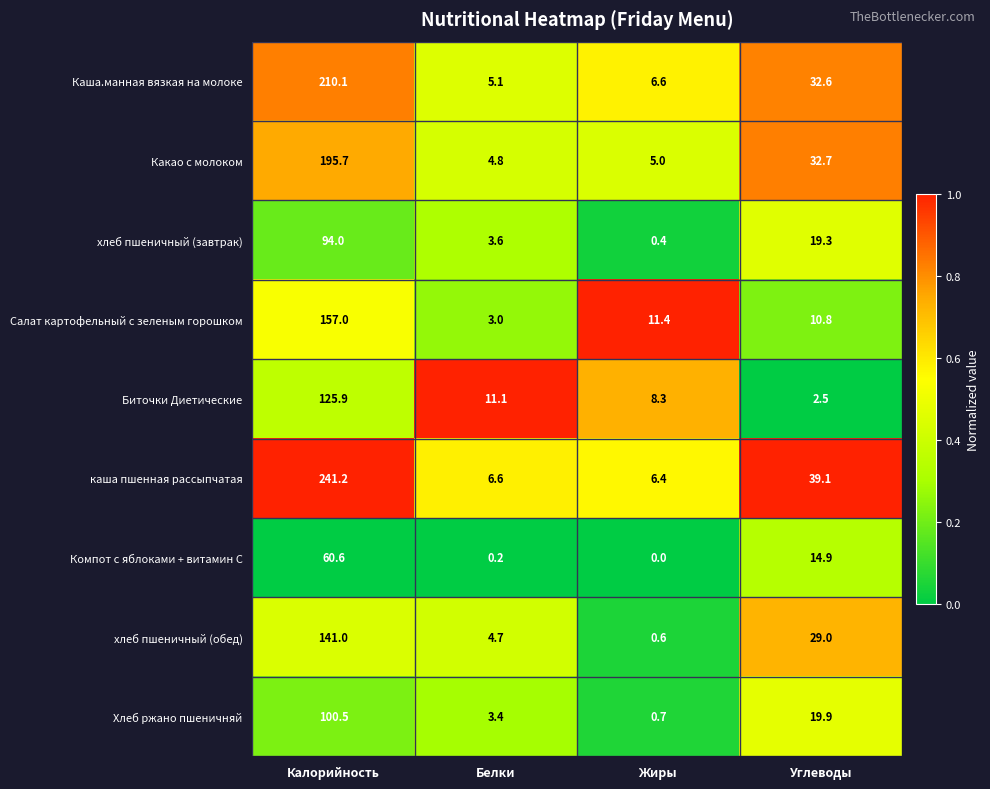

At how many categories does at least one series exceed 0?

4